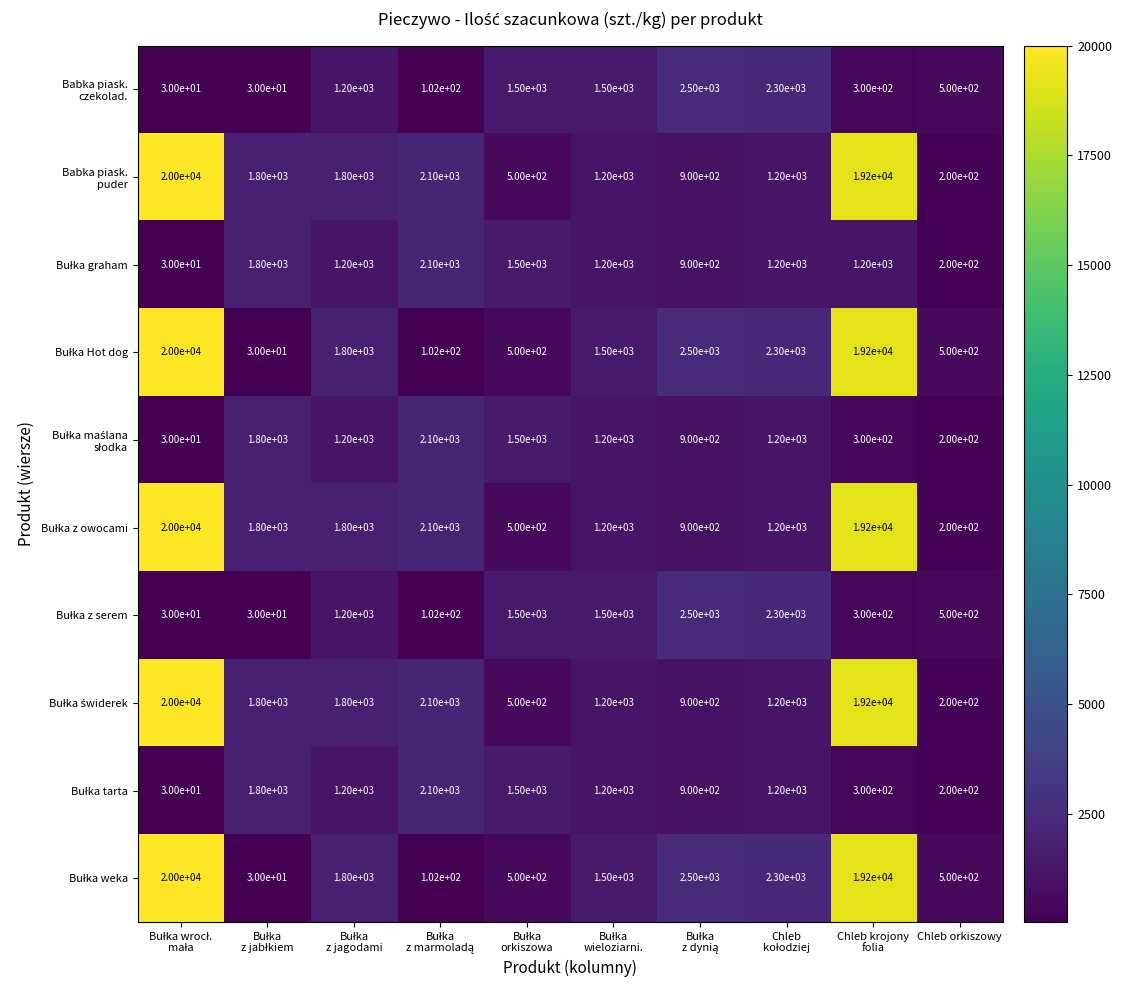

What is the smallest value displayed?

30